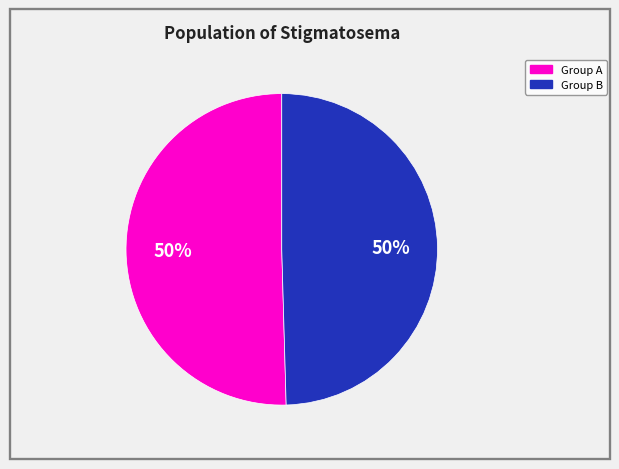

To the nearest percent, what is the average slice percentage?

50%